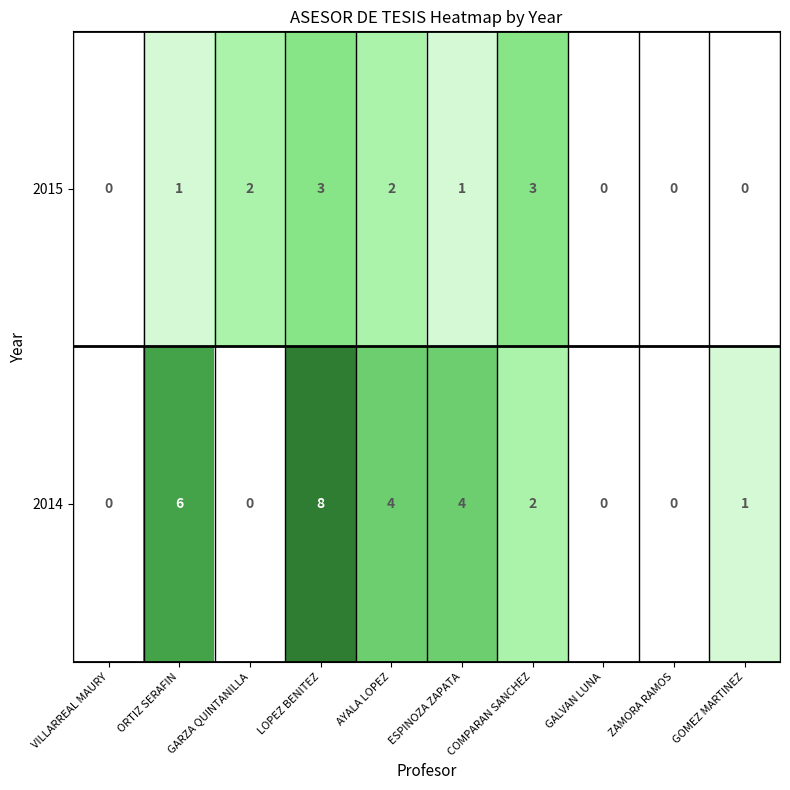

Rank the series by their maximum value, from highest to lowest.

2014, 2015